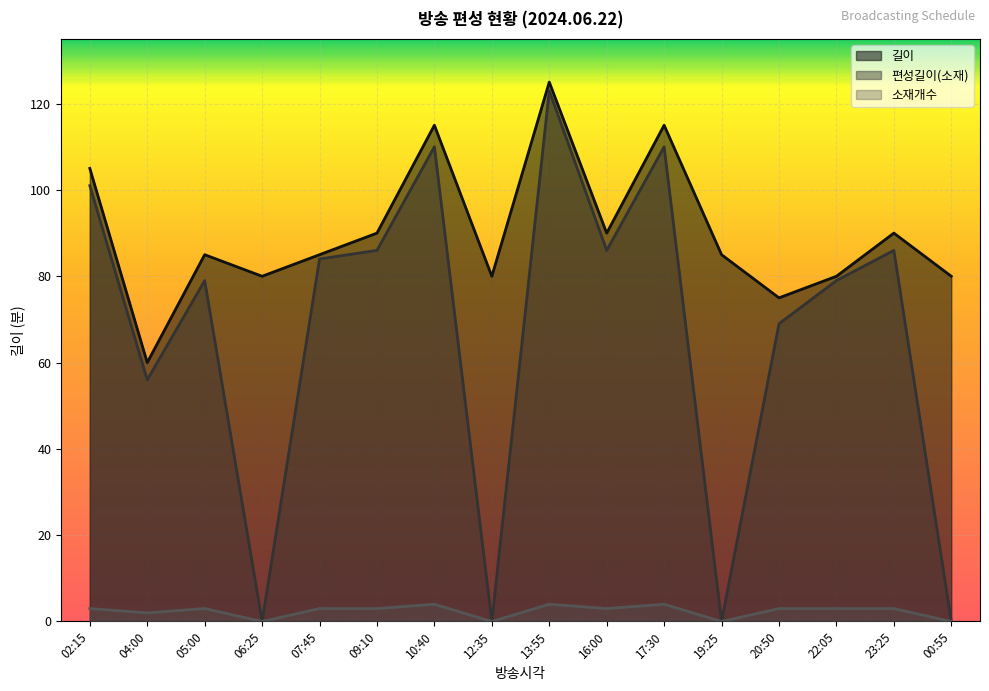

How many values in the 소재개수 series exceed 3?

3